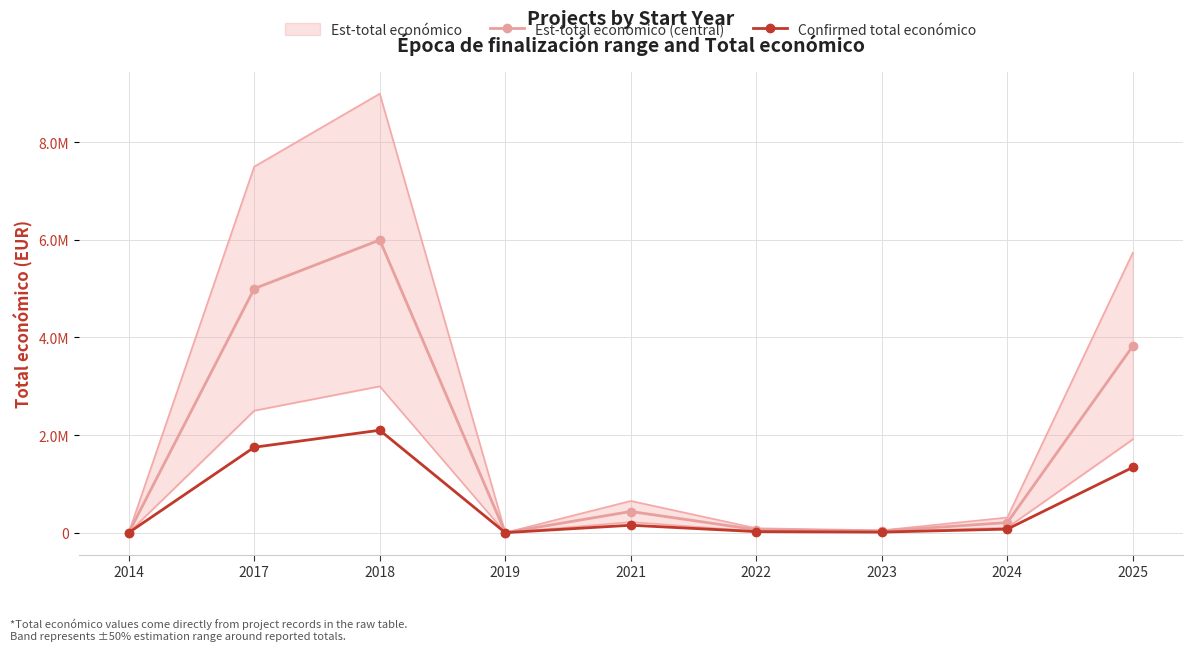

Is it true that Est-total económico (central) equals 3823271.0 at 2025?

True